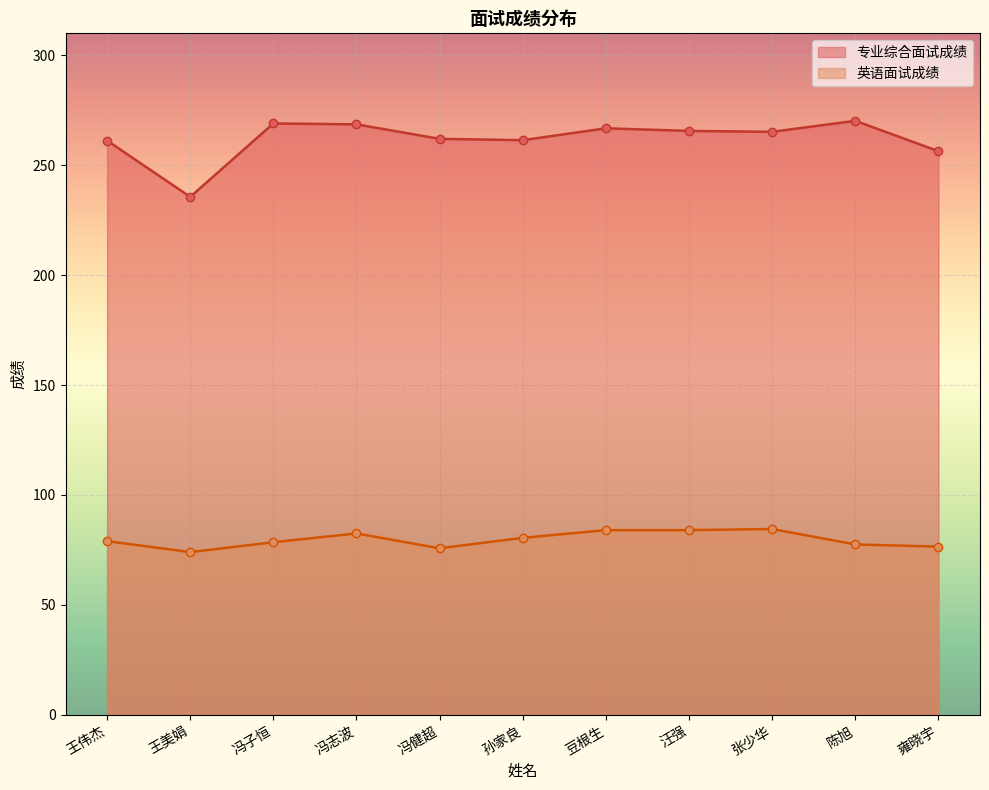

What position from the right is 张少华?

3